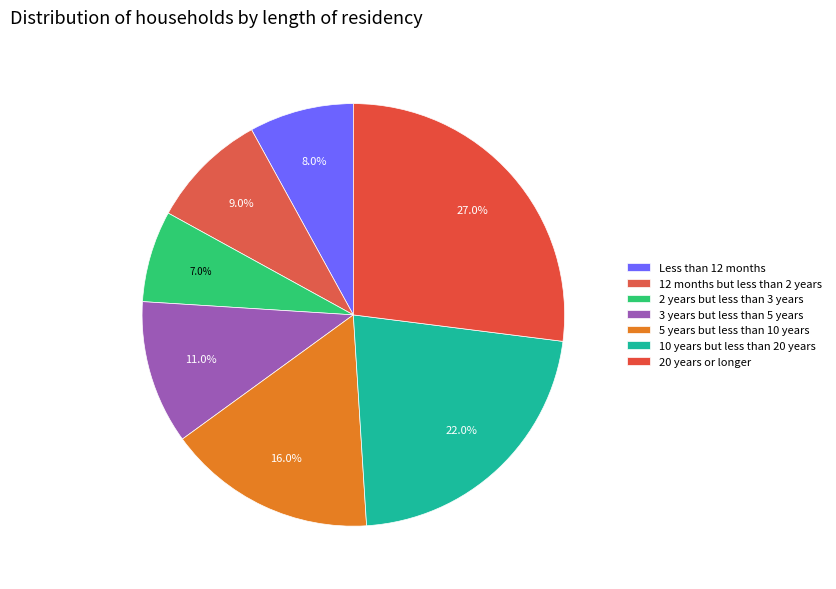

Is it true that 2 years but less than 3 years is 15% of the pie?

False